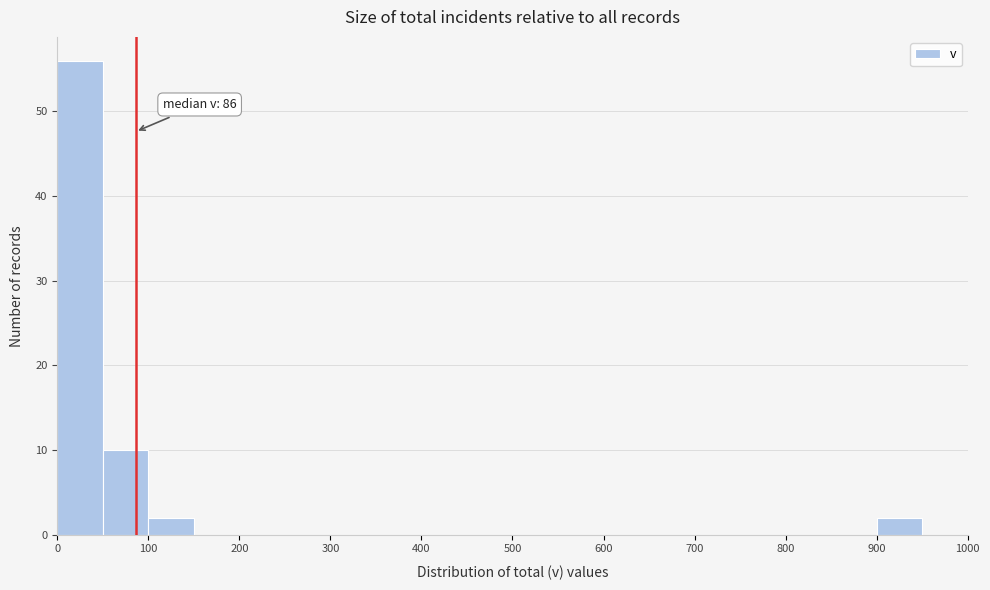

Which range on the x-axis has the tallest bar?

0 to 50